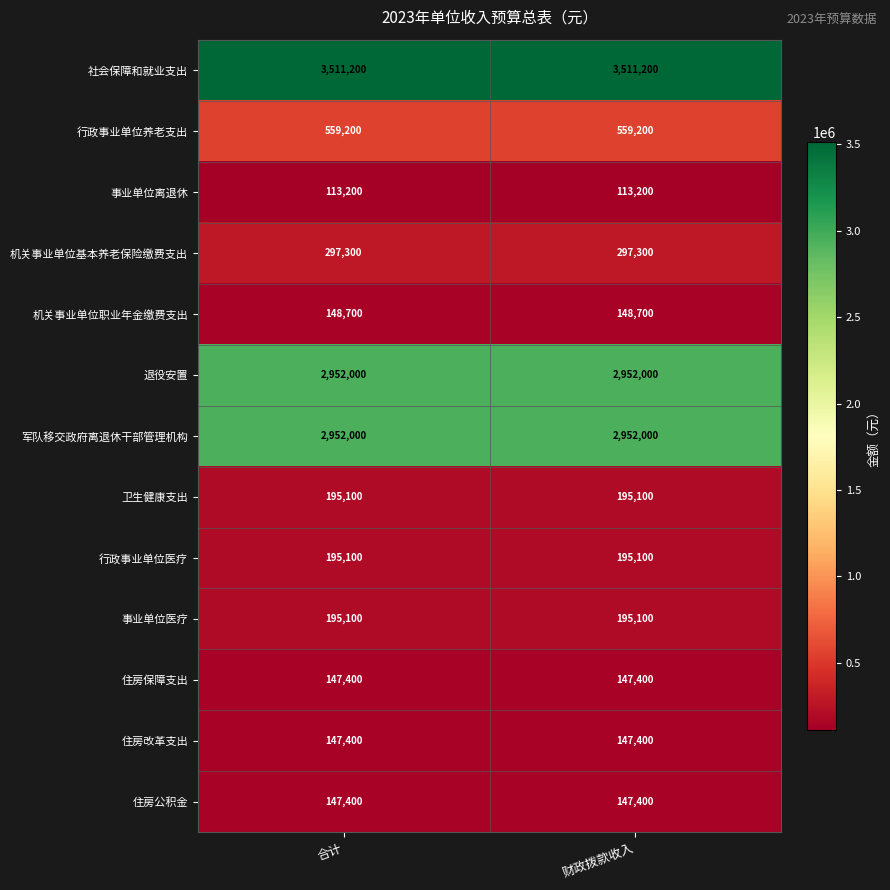

Reading left to right, list all the values displayed in this chart.

社会保障和就业支出: 合计=3511200	财政拨款收入=3511200
行政事业单位养老支出: 合计=559200	财政拨款收入=559200
事业单位离退休: 合计=113200	财政拨款收入=113200
机关事业单位基本养老保险缴费支出: 合计=297300	财政拨款收入=297300
机关事业单位职业年金缴费支出: 合计=148700	财政拨款收入=148700
退役安置: 合计=2952000	财政拨款收入=2952000
军队移交政府离退休干部管理机构: 合计=2952000	财政拨款收入=2952000
卫生健康支出: 合计=195100	财政拨款收入=195100
行政事业单位医疗: 合计=195100	财政拨款收入=195100
事业单位医疗: 合计=195100	财政拨款收入=195100
住房保障支出: 合计=147400	财政拨款收入=147400
住房改革支出: 合计=147400	财政拨款收入=147400
住房公积金: 合计=147400	财政拨款收入=147400